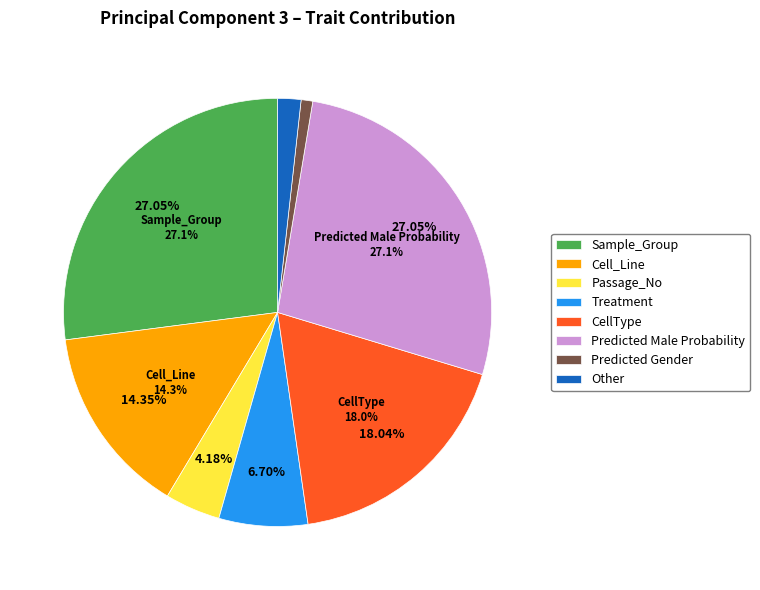

Rank the categories by value from lowest to highest.

Predicted Gender, Other, Passage_No, Treatment, Cell_Line, CellType, Sample_Group, Predicted Male Probability